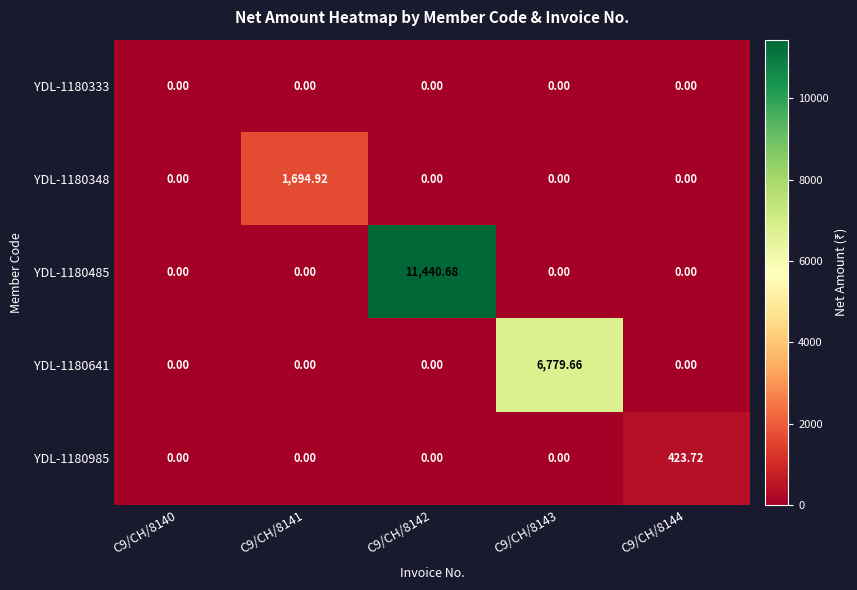

Which label corresponds to the largest value in the chart?

C9/CH/8142